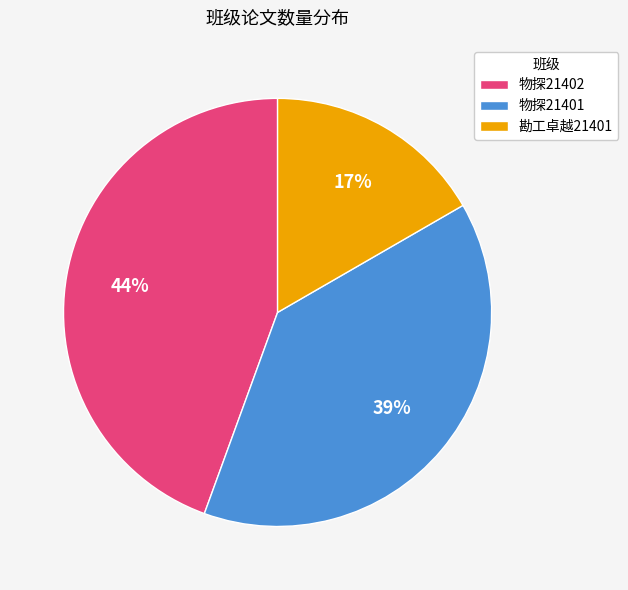

Is the sum of 勘工卓越21401 and 物探21401 greater than half?

Yes